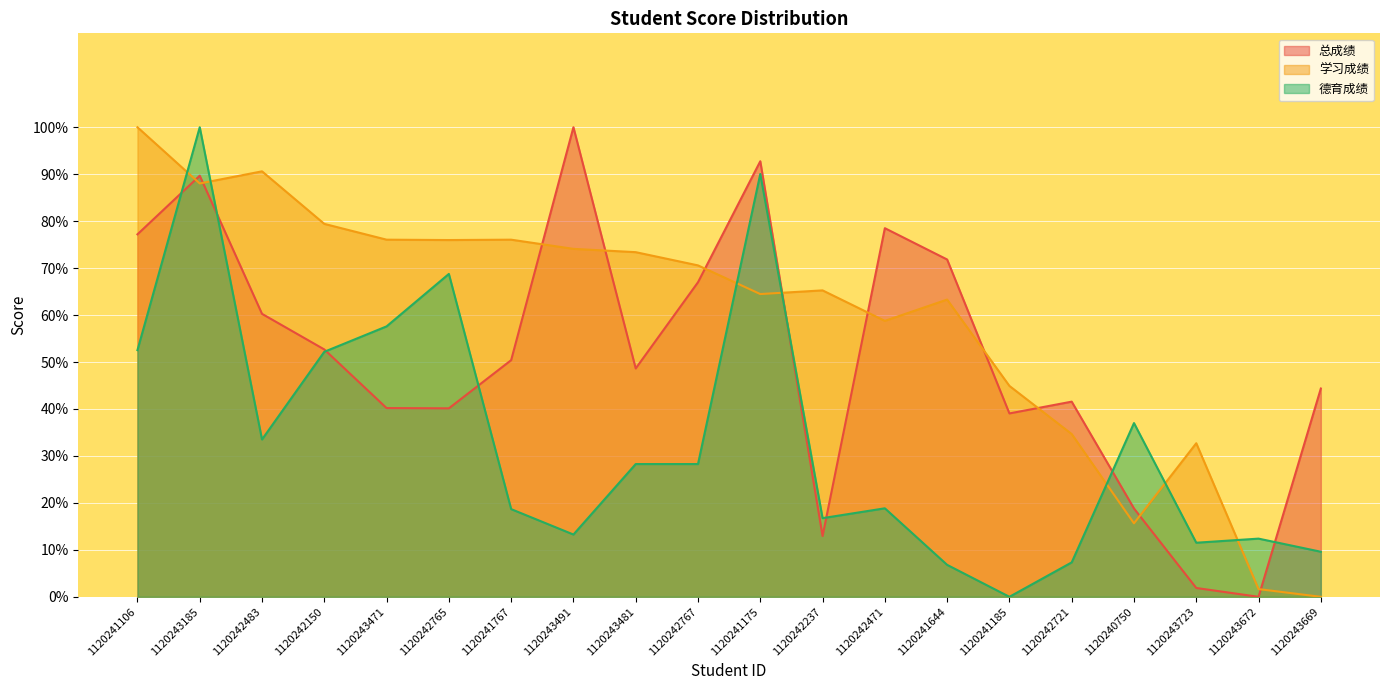

Which series has the largest total across all categories?

学习成绩